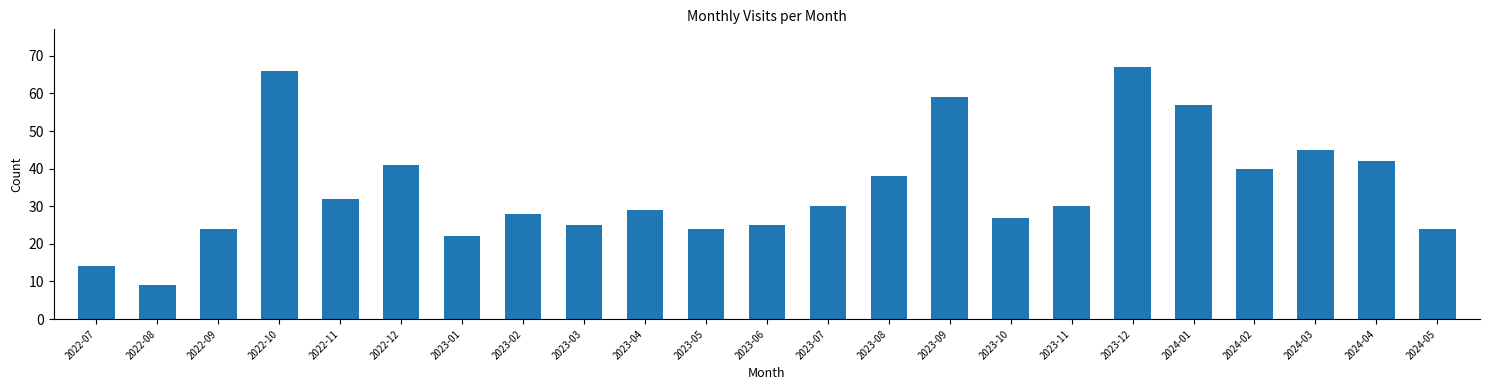

Reading right to left, extract all data points from this chart.

24	42	45	40	57	67	30	27	59	38	30	25	24	29	25	28	22	41	32	66	24	9	14